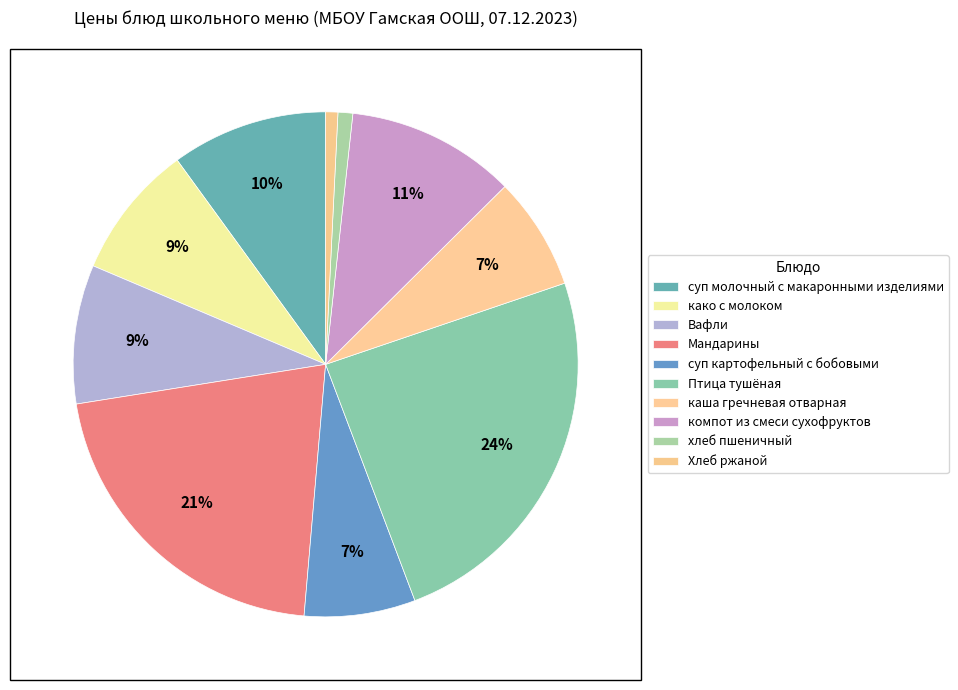

To the nearest percent, what portion does како с молоком represent?

9%